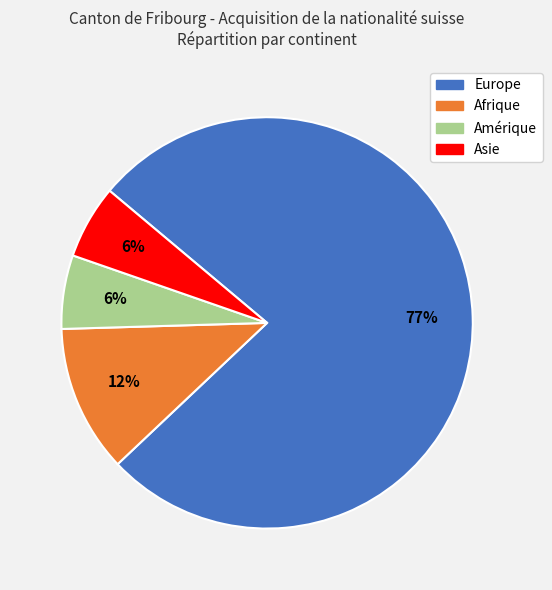

How many slices are in this pie chart?

4